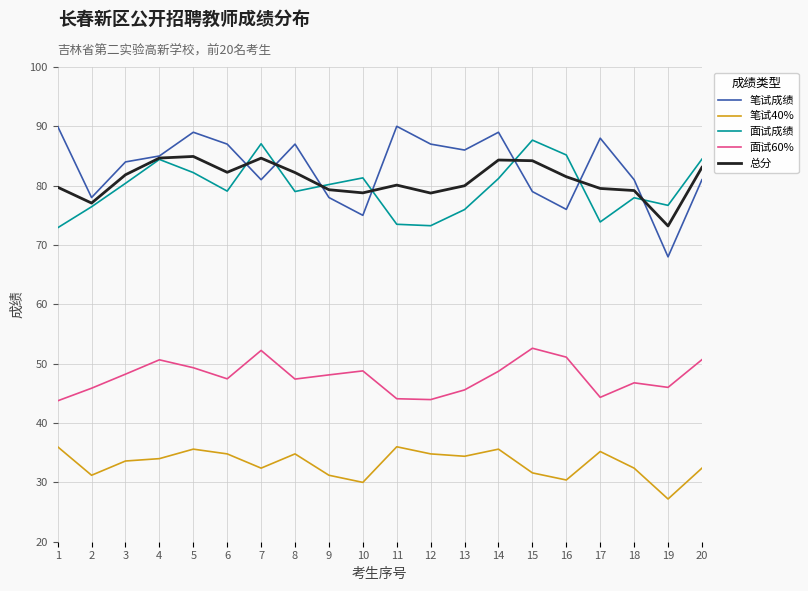

At which label does 面试成绩 first exceed 80?

3